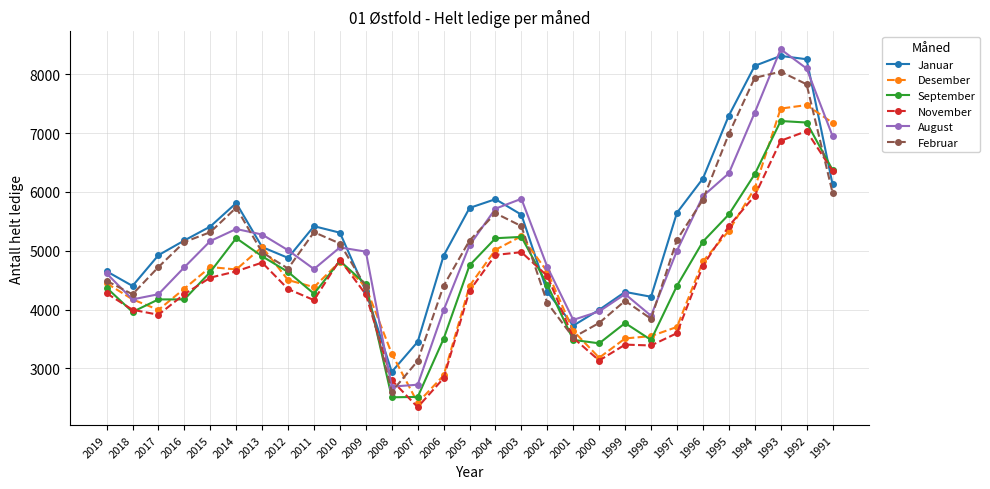

What is the difference between the maximum and minimum values in the Februar series?

5439